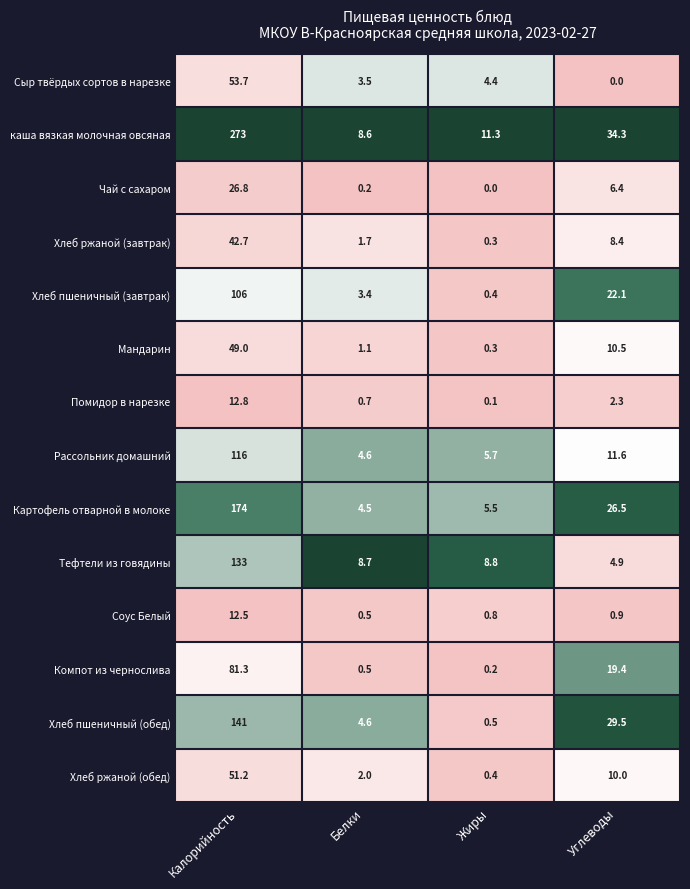

At which label does Тефтели из говядины reach its minimum?

Углеводы